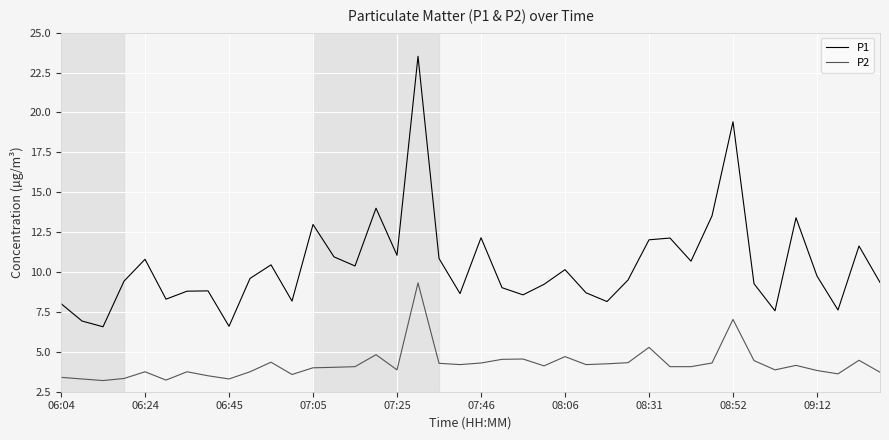

Which series has the largest total across all categories?

P1